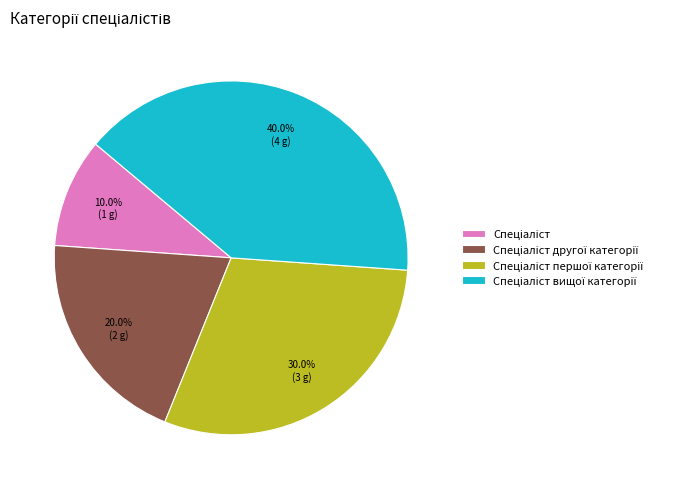

Is there a majority slice in this chart?

No